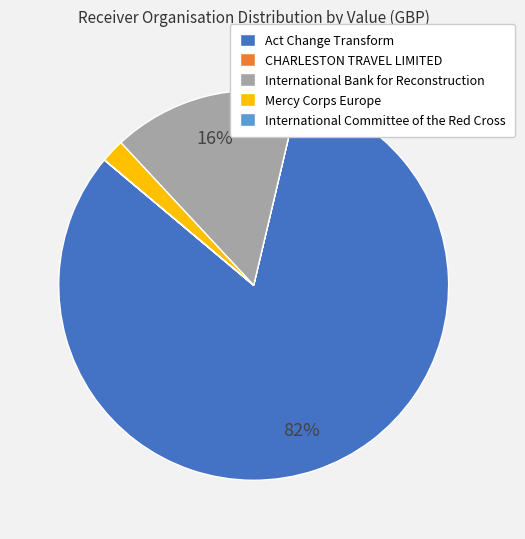

True or false: Act Change Transform accounts for 70% of the total.

False